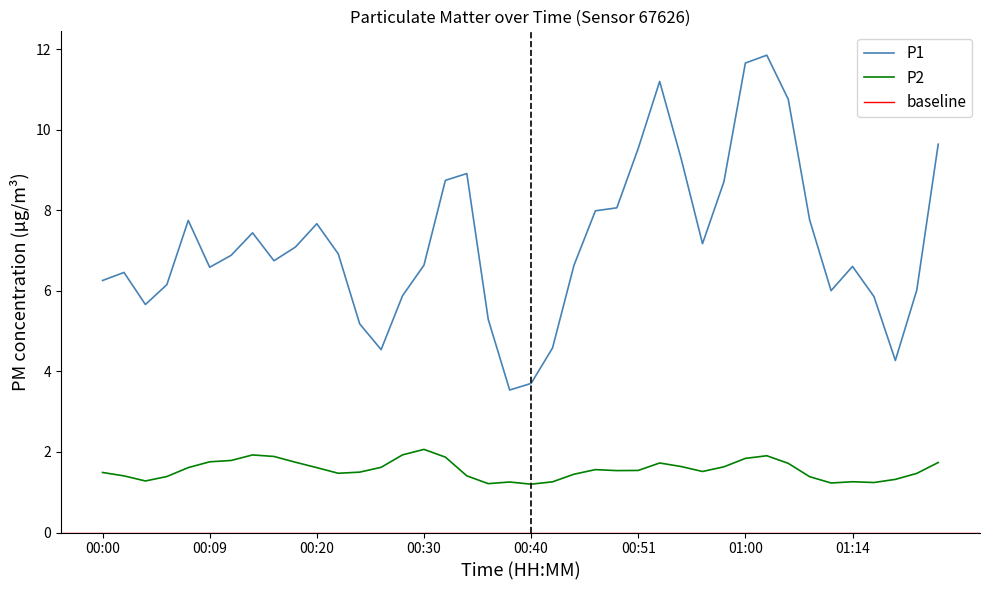

The value of P1 at 00:40 is 3.7. True or false?

True